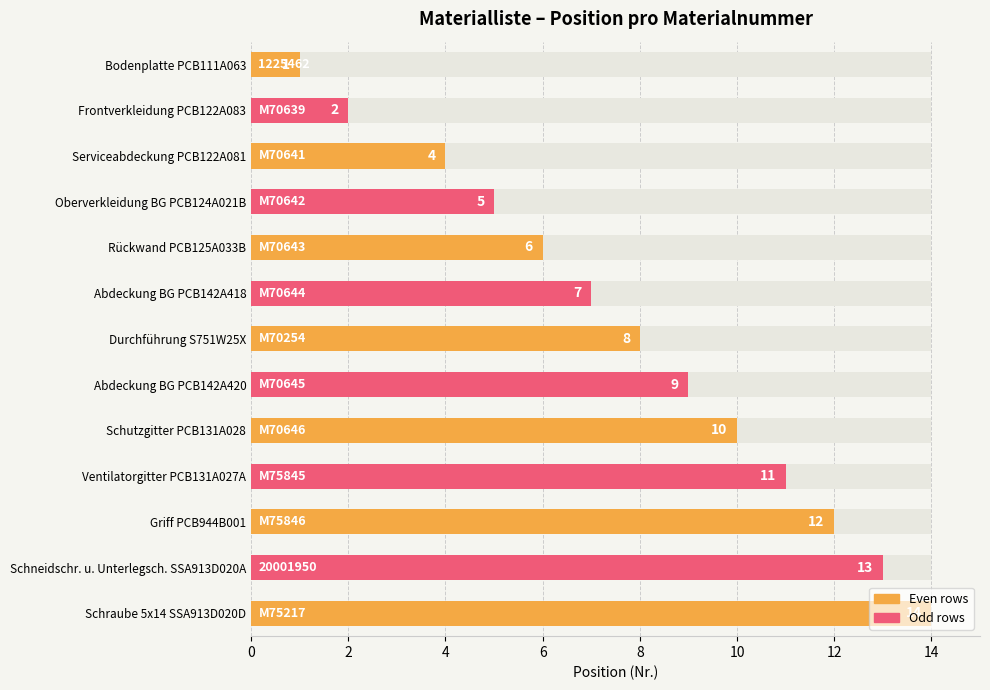

Reading left to right, transcribe all the data shown in this chart.

1	2	4	5	6	7	8	9	10	11	12	13	14